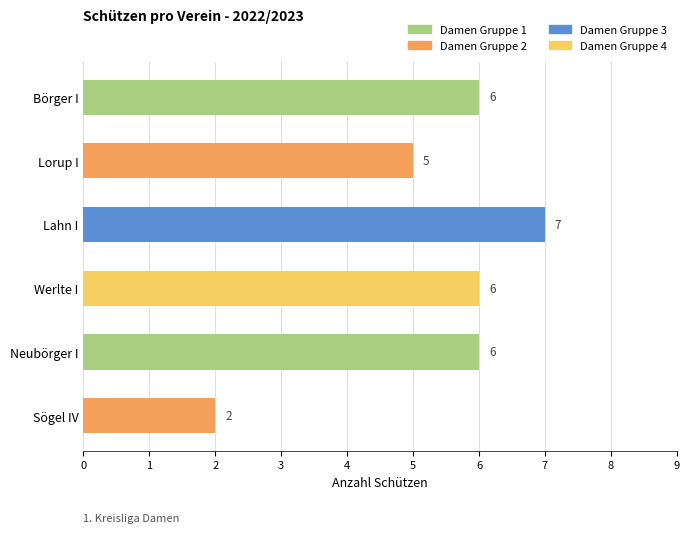

Count the values in the range 5 to 6.

4